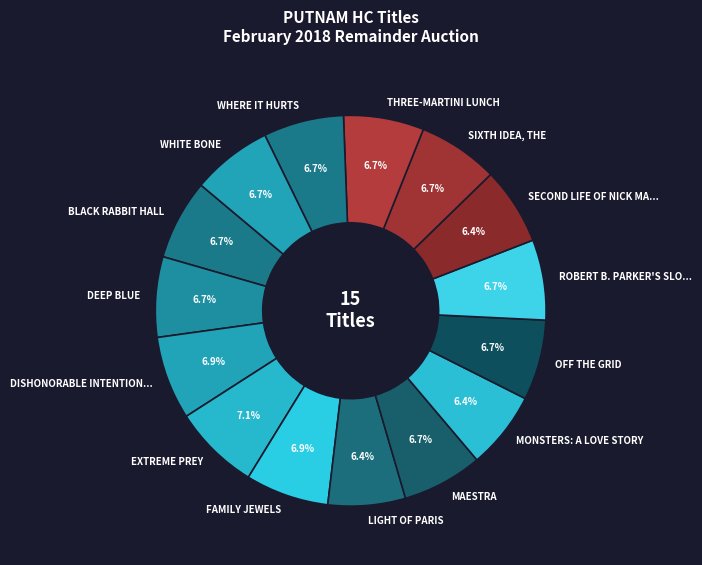

What is the ratio of the value at SIXTH IDEA, THE to the value at ROBERT B. PARKER'S SLO...?

1.0